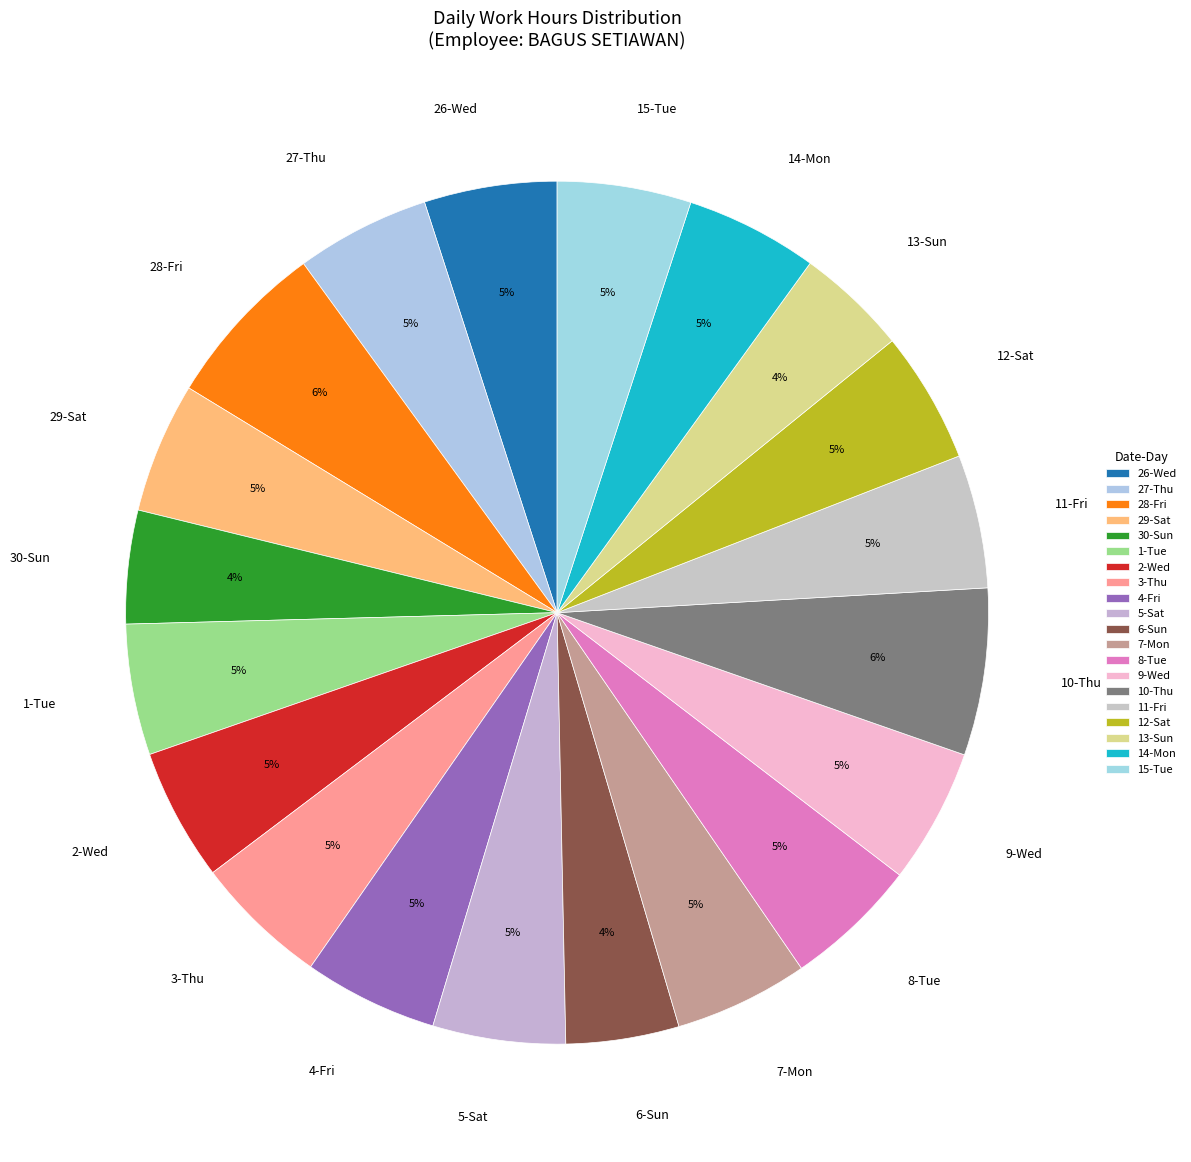

Combined, do 2-Wed and 1-Tue account for over 50%?

No